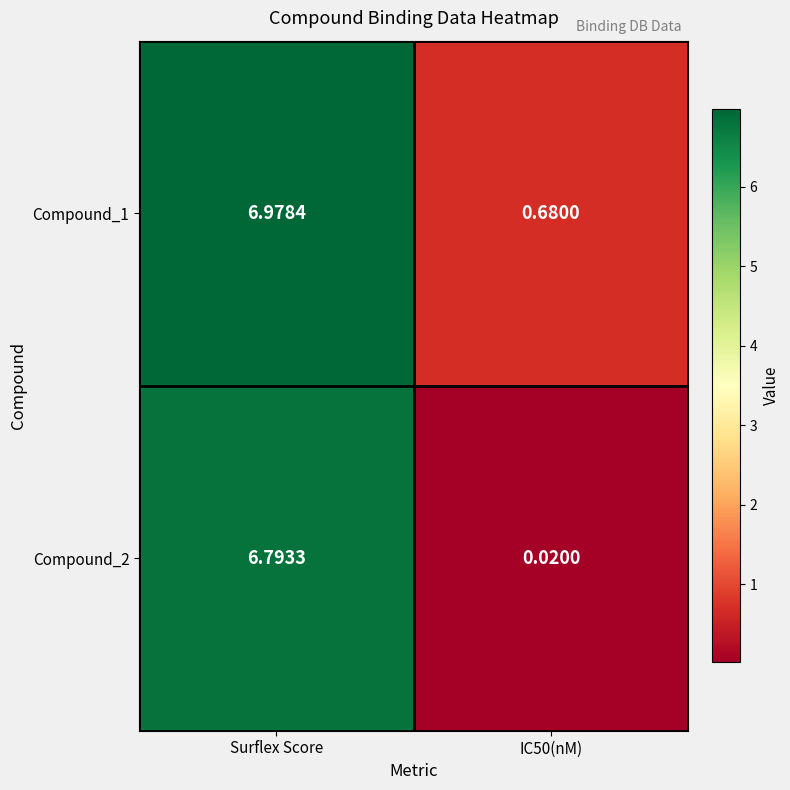

Between Surflex Score and IC50(nM), which series saw the biggest shift?

Compound_2